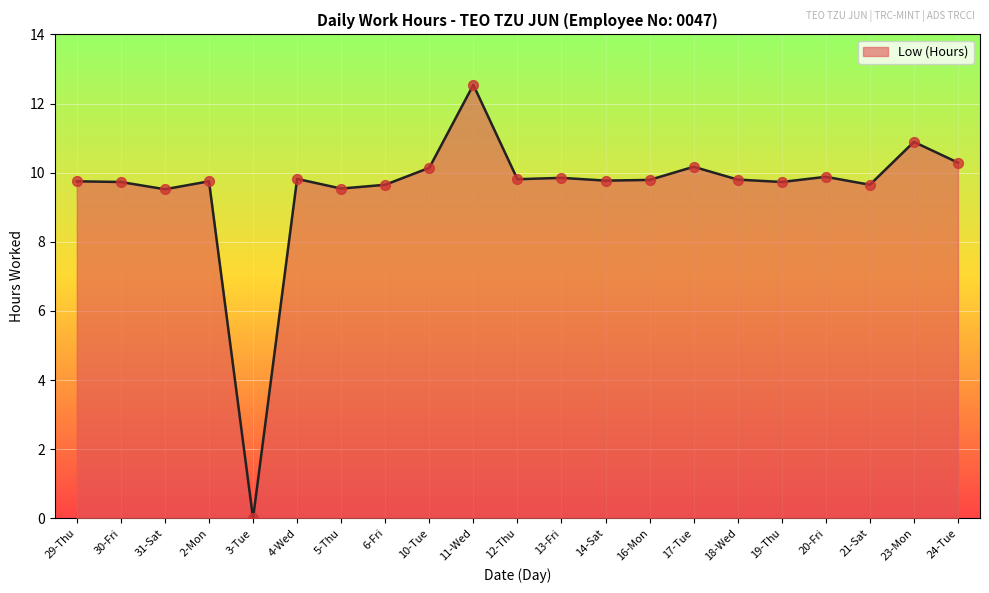

Between 18-Wed and 17-Tue, which is larger?

17-Tue